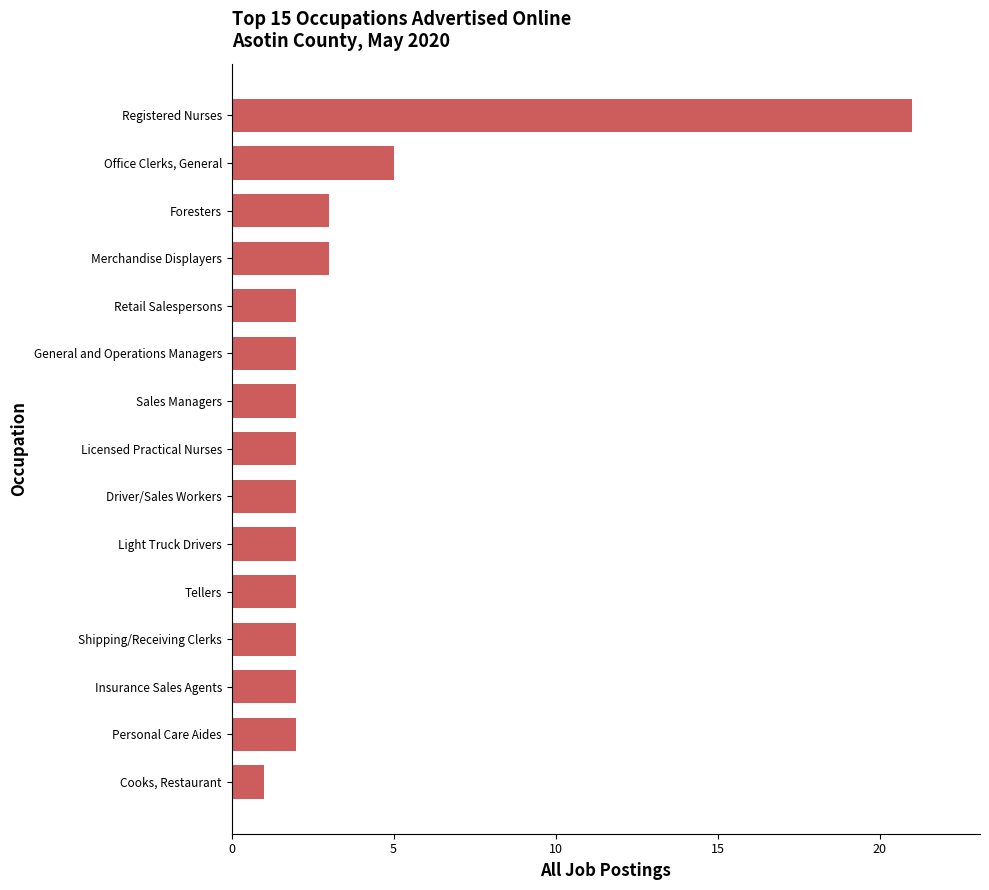

What is the value of the 13th bar from the top?

2